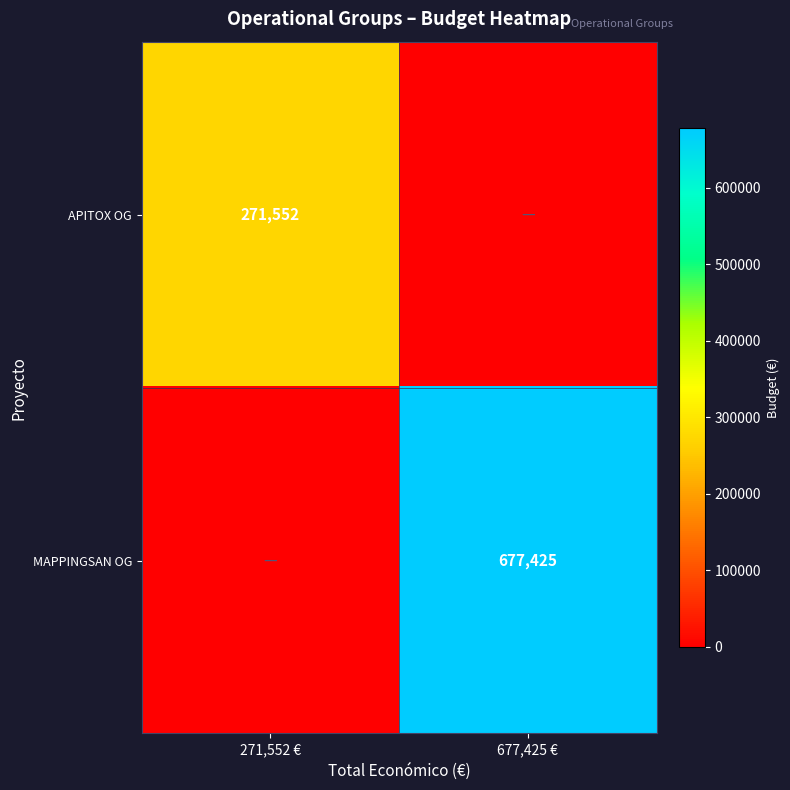

True or false: APITOX OG has a value of 271552 at 271,552 €.

True